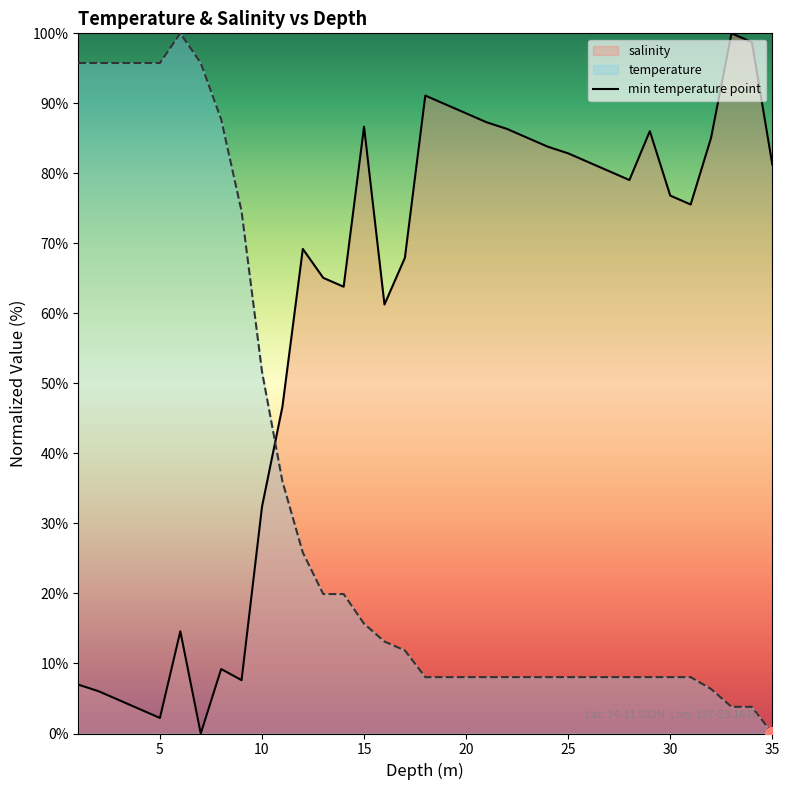

Reading left to right, extract all data points from this chart.

salinity: 1.0=7.0	2.0=6.0	3.0=4.8	4.0=3.5	5.0=2.2	6.0=14.6	7.0=0.0	8.0=9.2	9.0=7.6	10.0=32.4	11.0=46.7	12.0=69.2	13.0=65.1	14.0=63.8	15.0=86.7	16.0=61.3	17.0=67.9	18.0=91.1	19.0=89.8	20.0=88.6	21.0=87.3	22.0=86.3	23.0=85.1	24.0=83.8	25.0=82.9	26.0=81.6	27.0=80.3	28.0=79.0	29.0=86.0	30.0=76.8	31.0=75.6	32.0=85.1	33.0=100.0	34.0=98.7	35.0=81.3
temperature: 1.0=95.8	2.0=95.8	3.0=95.8	4.0=95.8	5.0=95.8	6.0=100.0	7.0=95.8	8.0=87.7	9.0=74.6	10.0=51.7	11.0=36.0	12.0=25.8	13.0=19.9	14.0=19.9	15.0=15.7	16.0=13.1	17.0=11.9	18.0=8.1	19.0=8.1	20.0=8.1	21.0=8.1	22.0=8.1	23.0=8.1	24.0=8.1	25.0=8.1	26.0=8.1	27.0=8.1	28.0=8.1	29.0=8.1	30.0=8.1	31.0=8.1	32.0=6.4	33.0=3.8	34.0=3.8	35.0=0.0